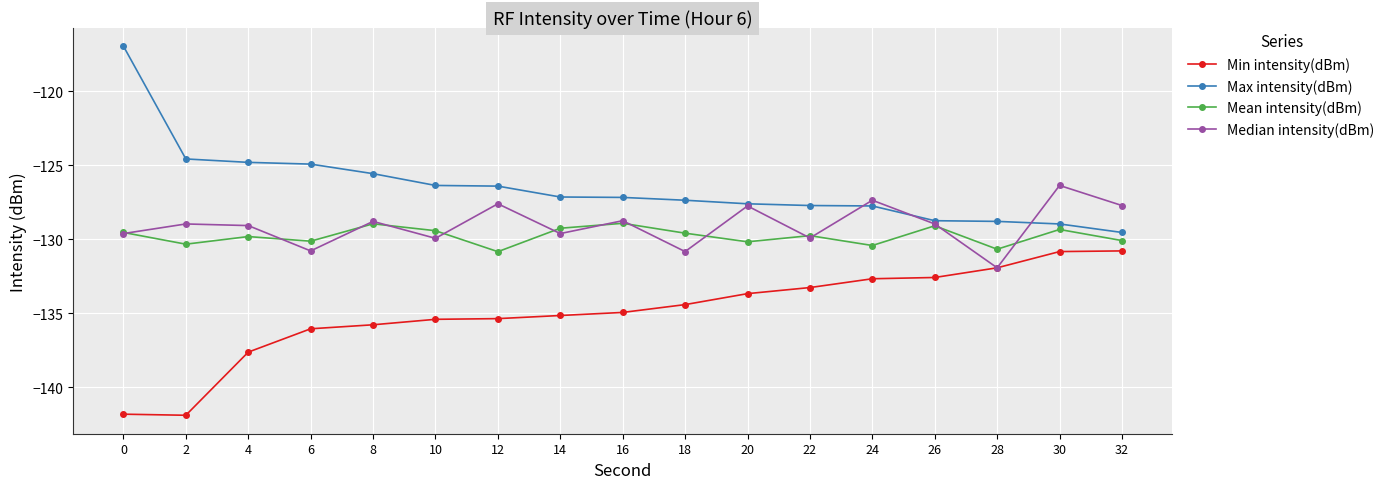

At which label is Max intensity(dBm) closest to -123?

2